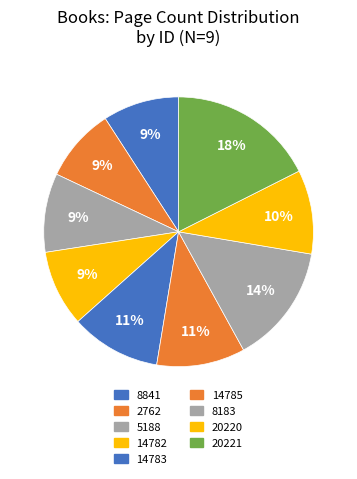

To the nearest percent, what is the difference between the 14783 and 20220 slice percentages?

1%